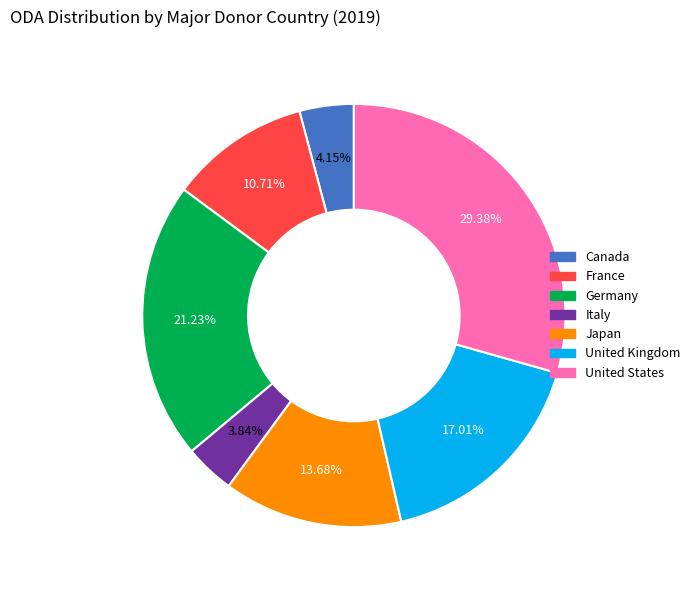

To the nearest percent, what is the combined percentage of Italy and France?

15%